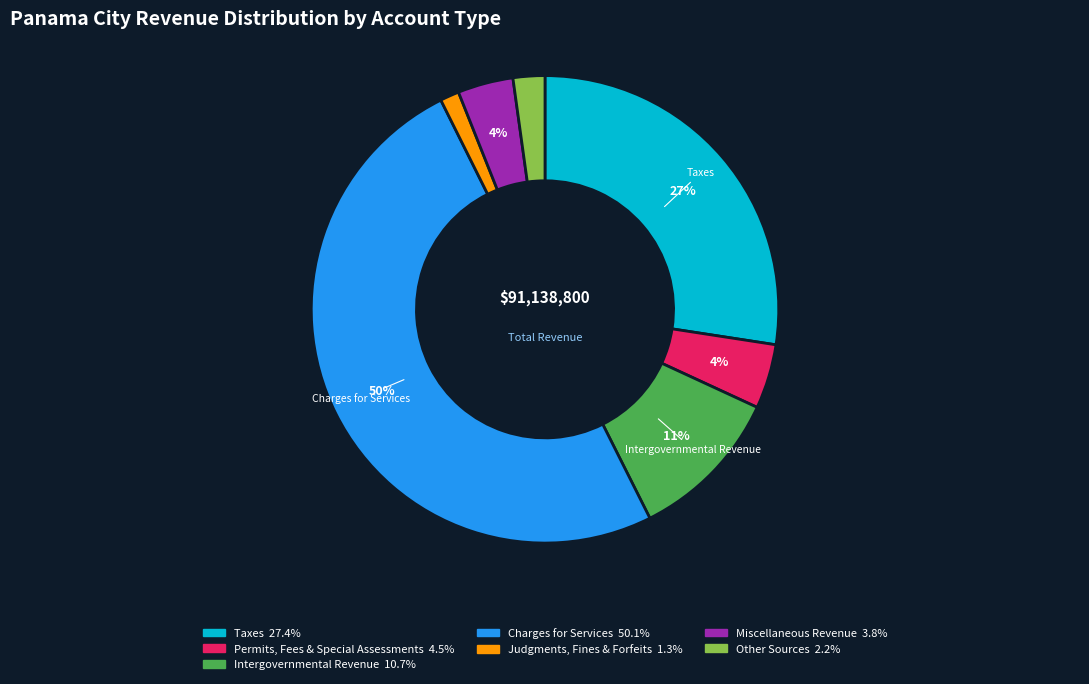

To the nearest percent, what is the difference between the largest and smallest slice percentages?

49%